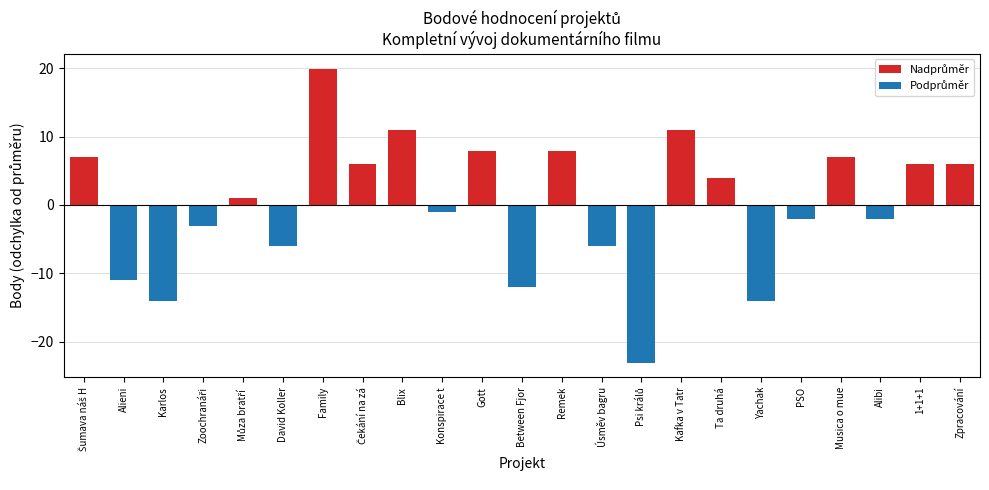

How many bars are there in total?

23